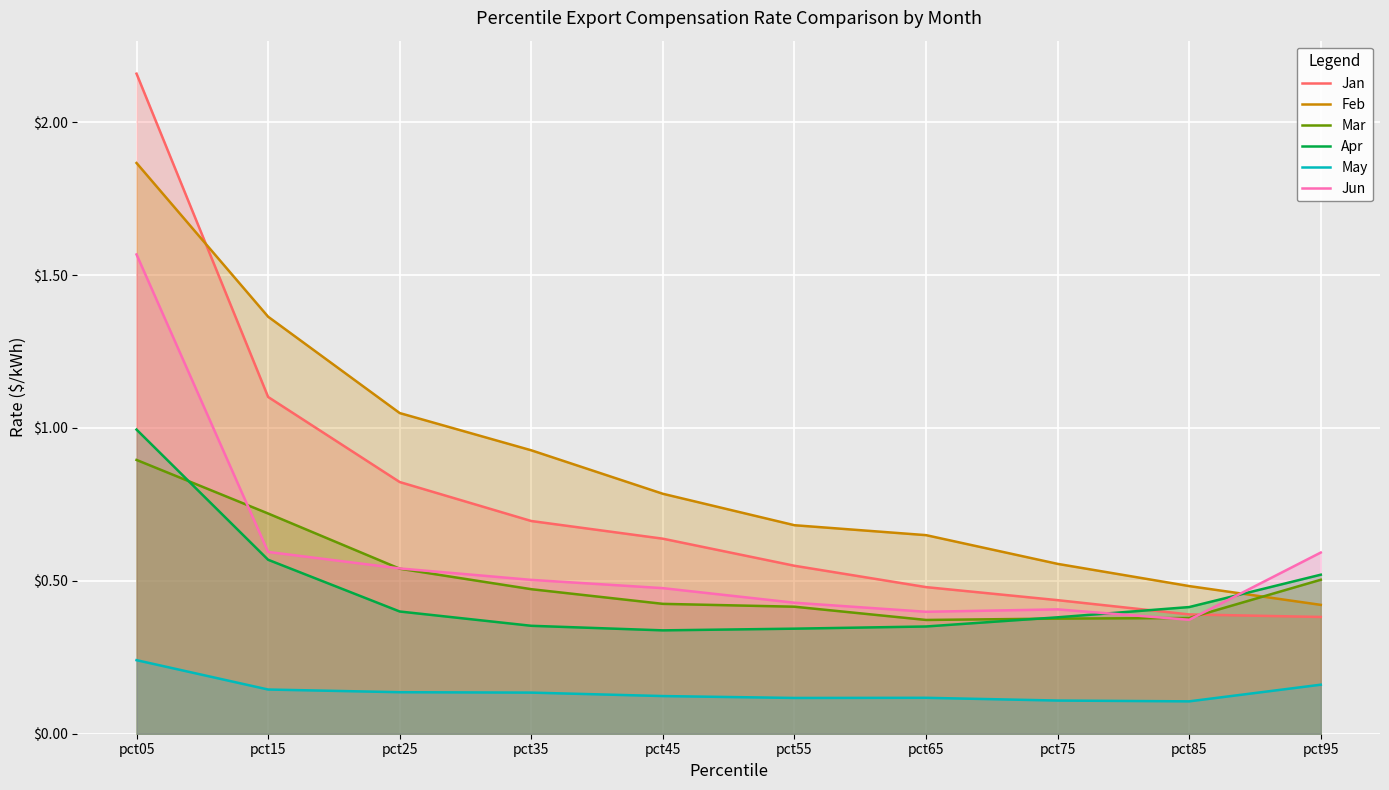

Read the Apr value at pct45.

0.3